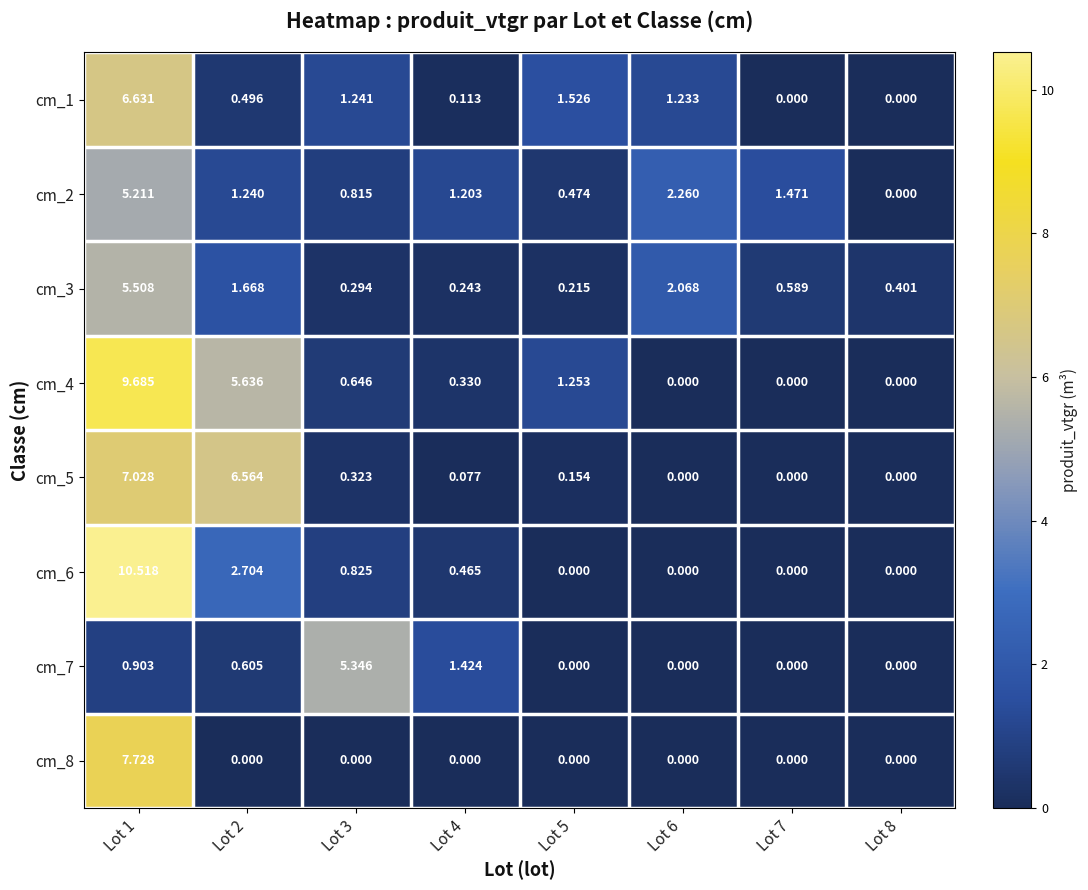

How many values in cm_7 are above zero?

4